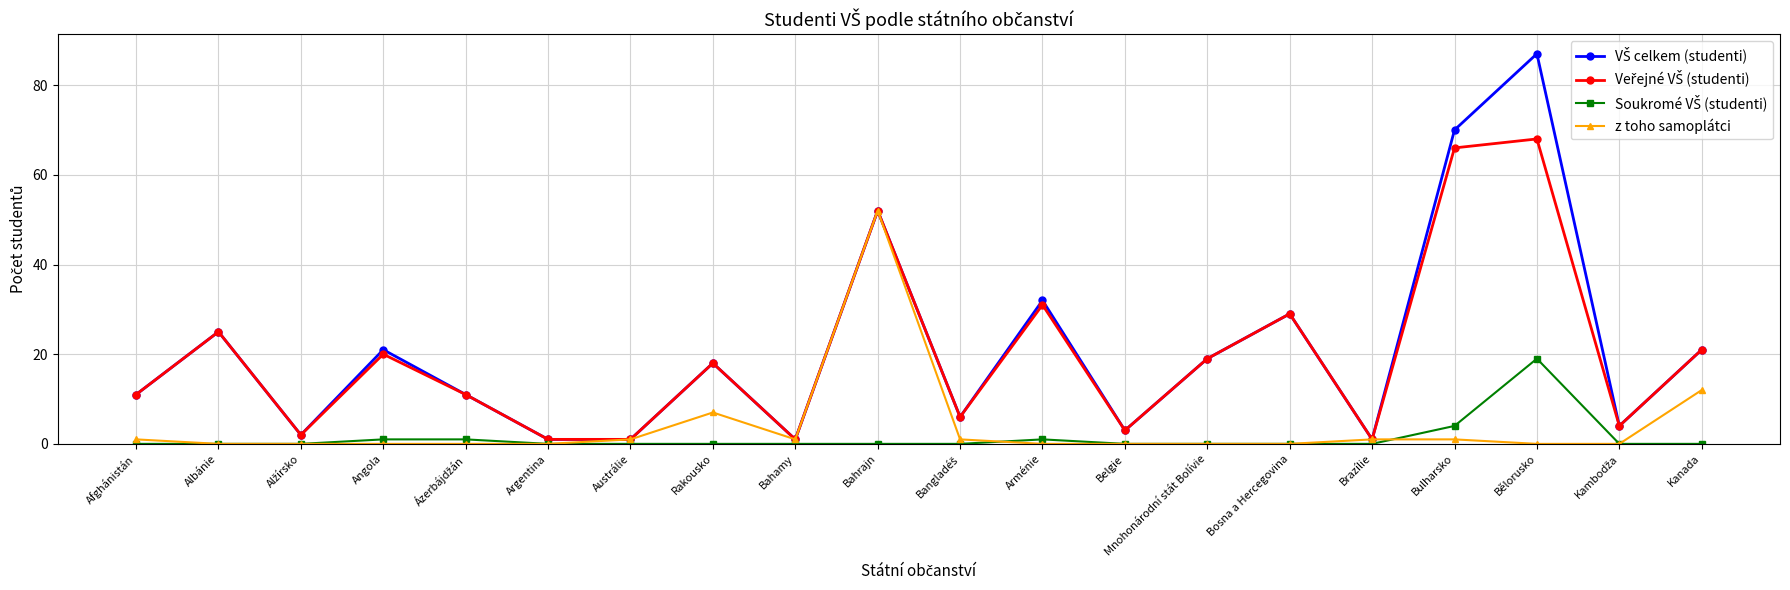

What is the maximum value shown in the chart?

87